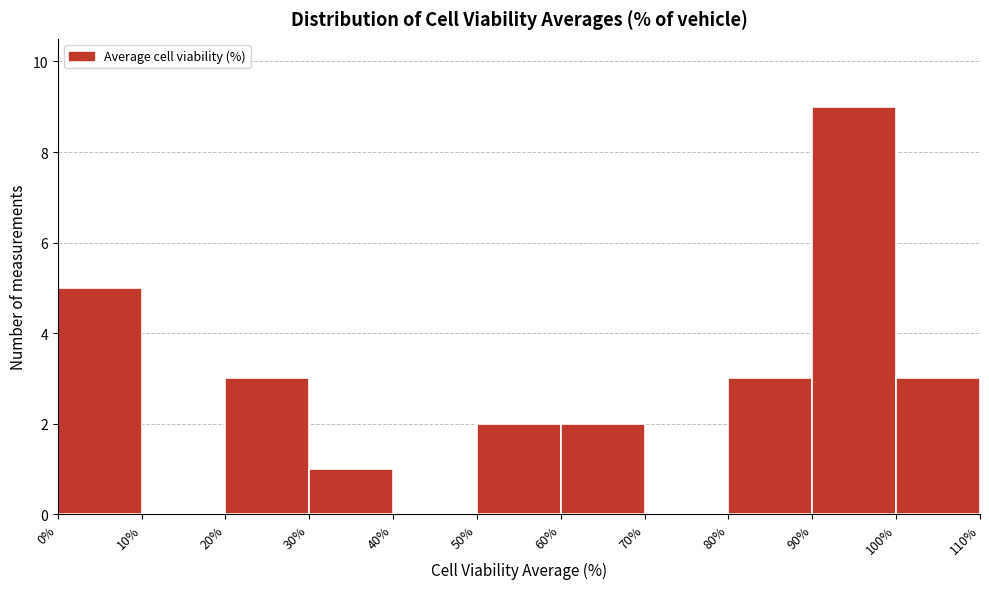

How tall is the bar that spans 20% to 30% on the x-axis? The values are not printed on the chart, so give them approximately, as read against the axis.

3